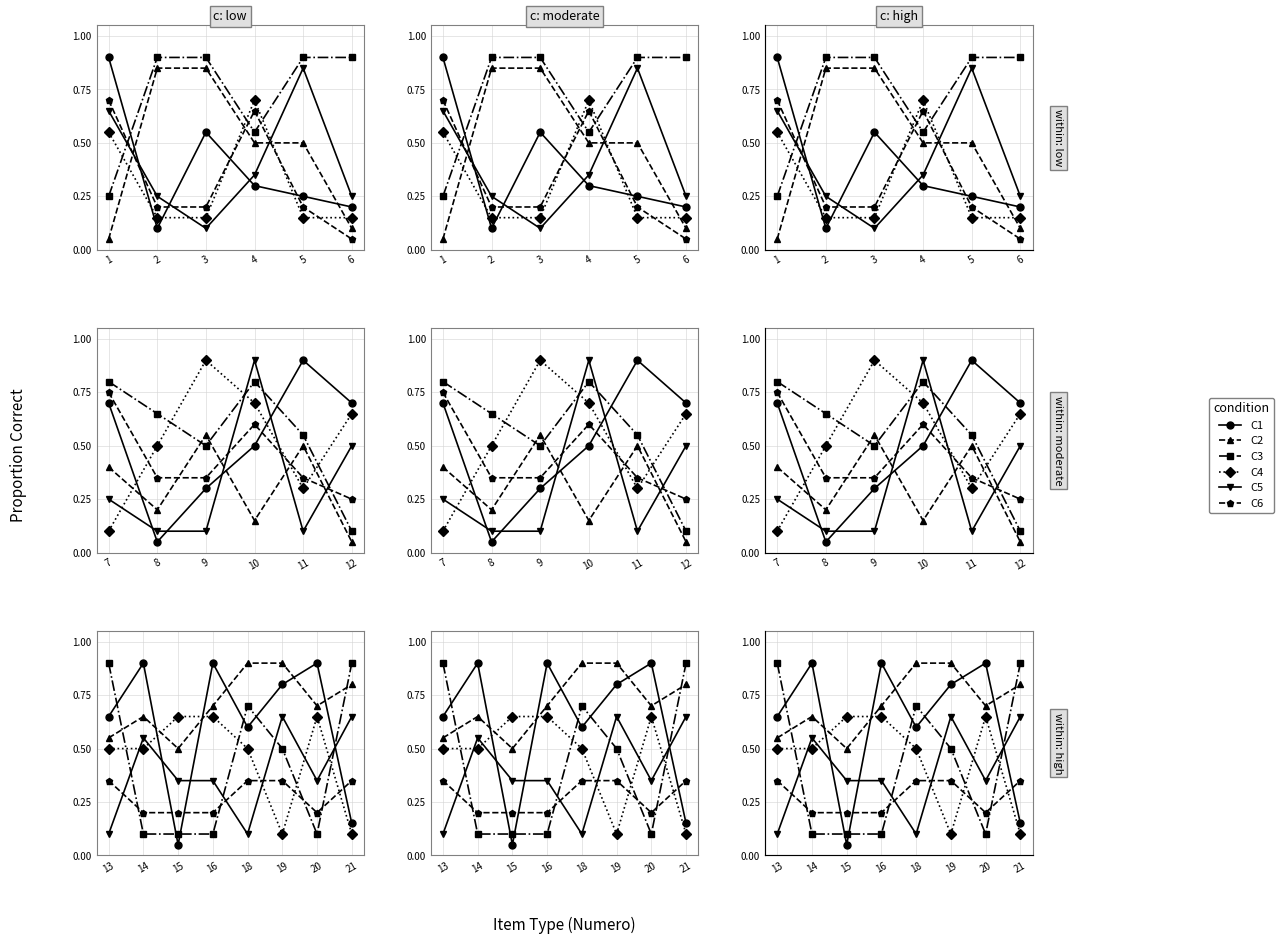

The C4 series shows 0.7 at 14. True or false?

False